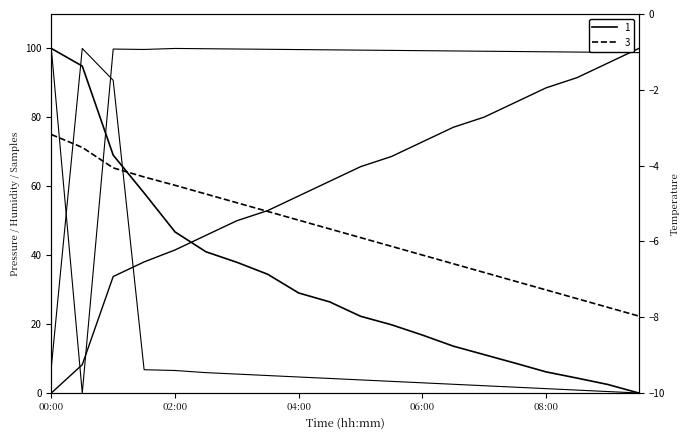

At 02:00, list the series in order from smallest to largest.

BME280_temperature, Max_cycle, BME280_humidity, BME280_pressure, Samples